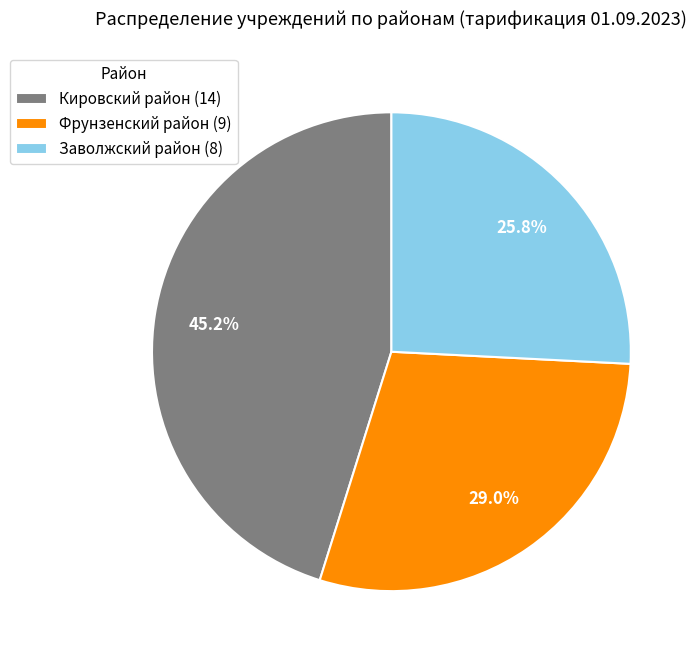

What is the ratio of the value at Заволжский район to the value at Фрунзенский район?

0.9